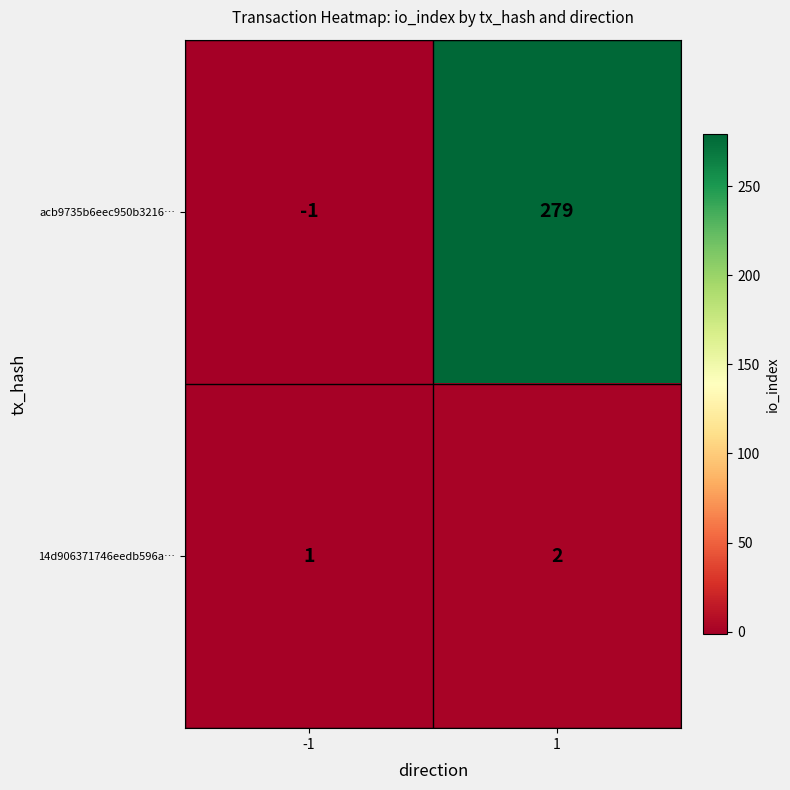

Rank the series by their average value, from lowest to highest.

14d906371746eedb596a…, acb9735b6eec950b3216…